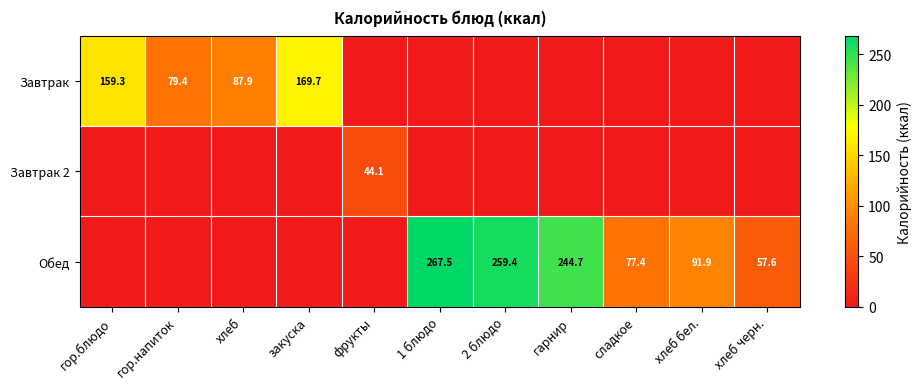

Is it true that Завтрак equals 159.3 at гор.блюдо?

True